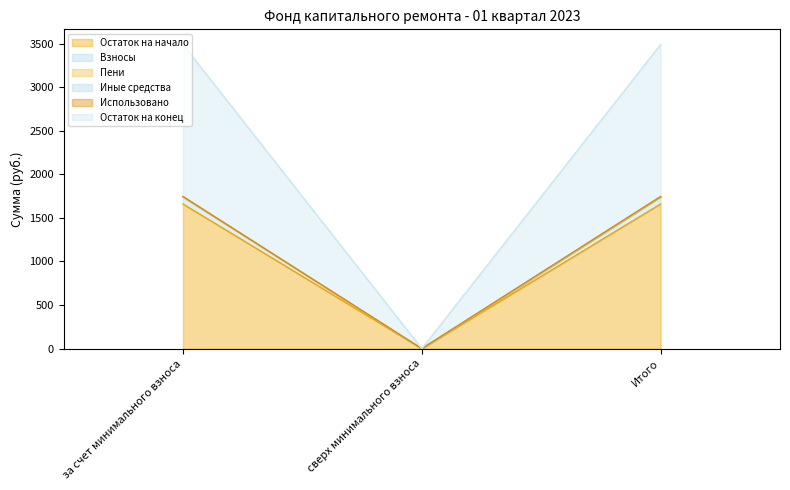

At which label does Остаток на начало reach its minimum?

сверх минимального взноса